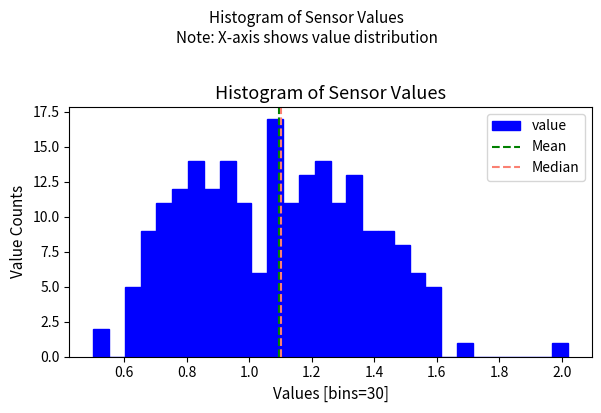

Around what value on the x-axis is the tallest bar? Give the approximate position of its centre, as read against the axis.

1.08